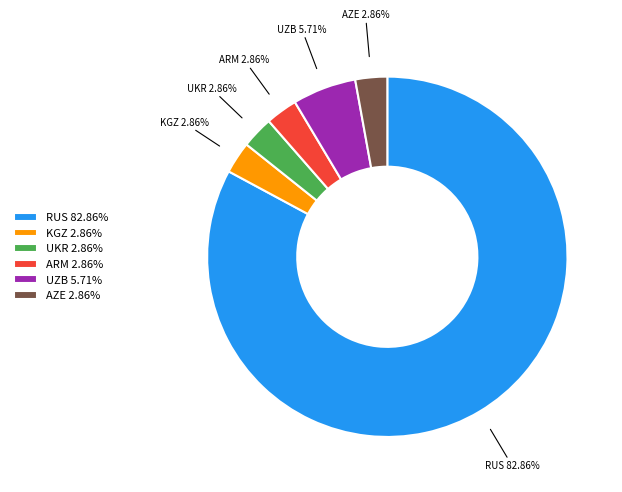

Does any single category account for the majority?

Yes